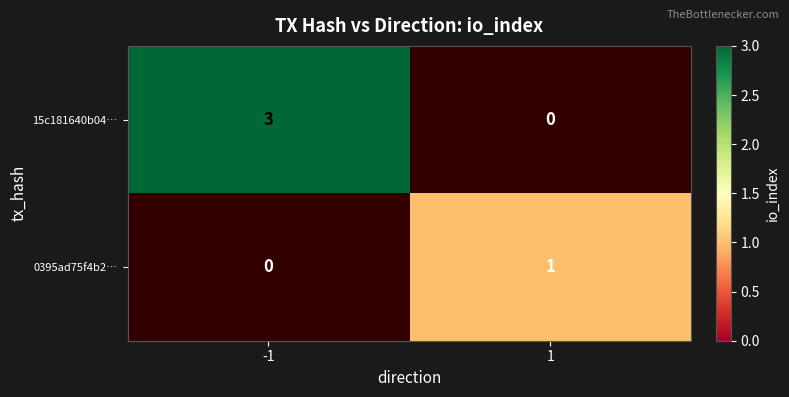

Between -1 and 1, which series saw the biggest shift?

15c181640b04…